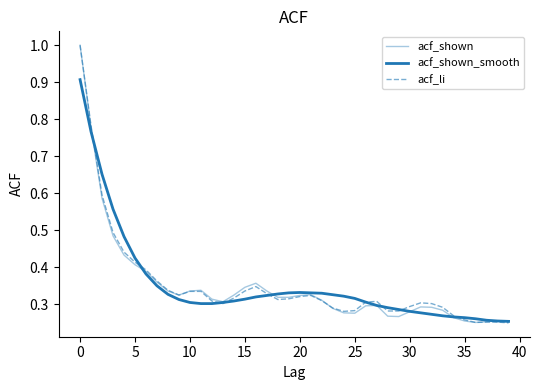

How many lines are shown in the chart?

3